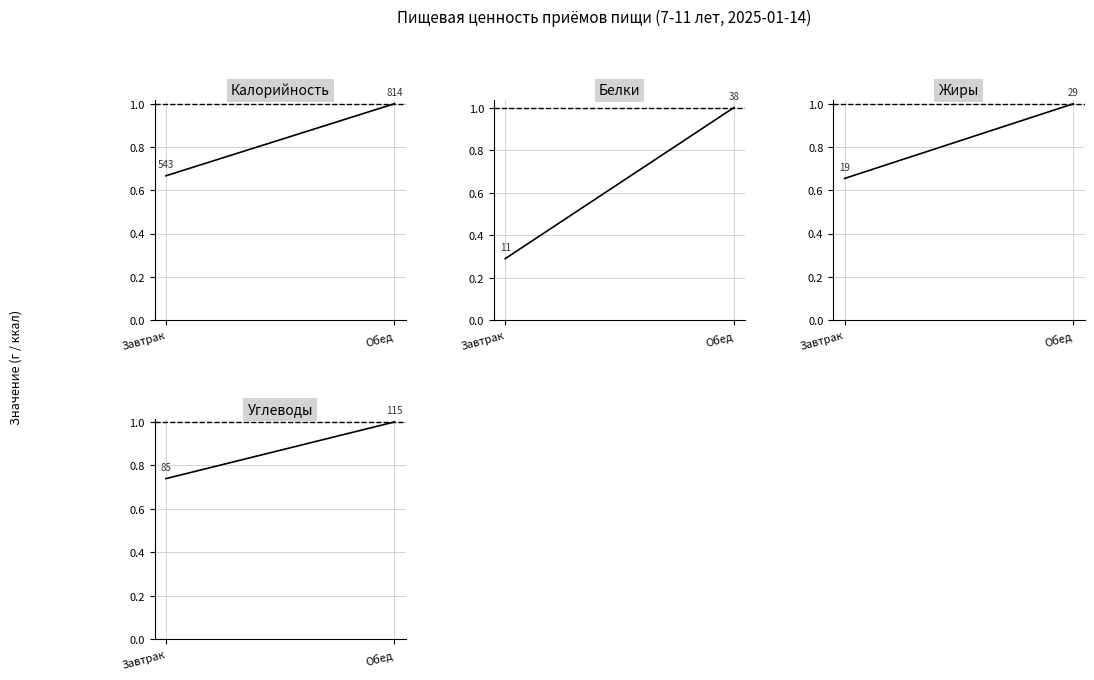

Rank the series by their maximum value, from lowest to highest.

Калорийность, Белки, Жиры, Углеводы